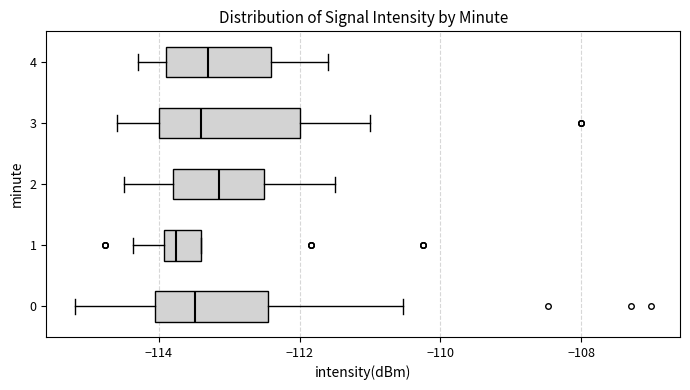

Reading bottom to top, transcribe this box plot: for each box, give where its median line is, the range the box spans, and where its two whiskers end, as read against the x-axis. The values are not printed on the chart, so give them approximately, as read against the axis.

0: median -113.4, box -114.0 to -112.4, whiskers -115.2 to -110.6
1: median -113.8, box -114.0 to -113.4, whiskers -114.4 to -113.4
2: median -113.2, box -113.8 to -112.4, whiskers -114.4 to -111.4
3: median -113.4, box -114.0 to -112.0, whiskers -114.6 to -111.0
4: median -113.2, box -113.8 to -112.4, whiskers -114.2 to -111.6